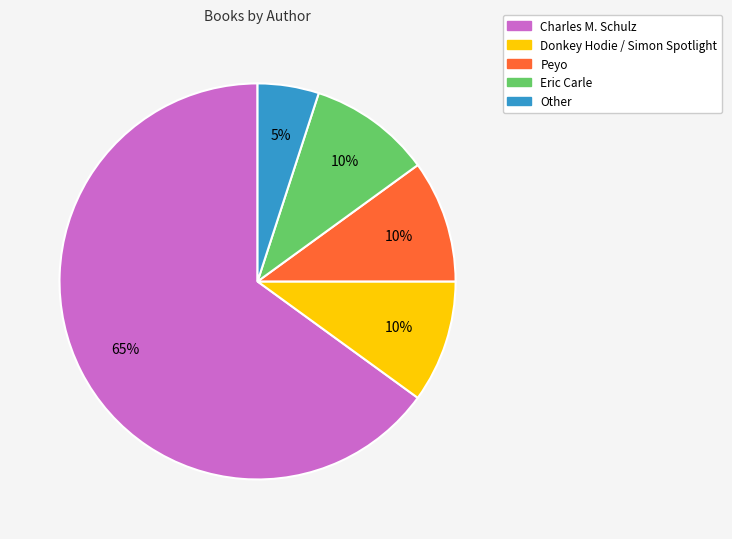

To the nearest percent, what is the combined percentage of Peyo and Donkey Hodie / Simon Spotlight?

20%